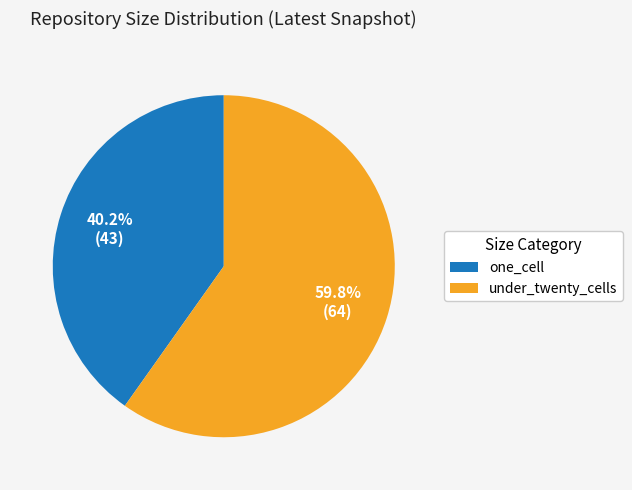

Which slice represents more than half of the pie?

under_twenty_cells